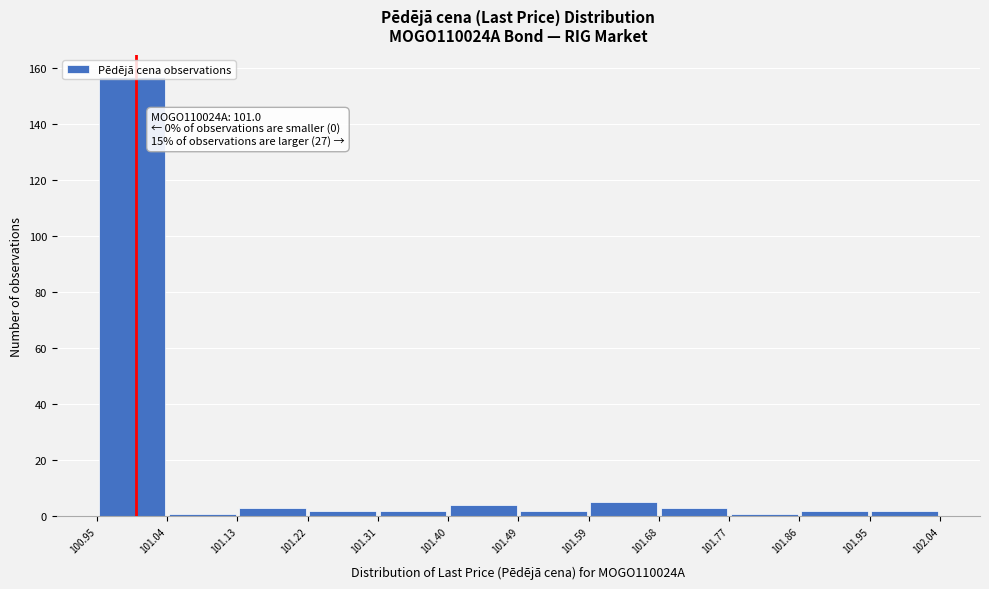

Over which range of the x-axis is the bar tallest?

100.95 to 101.04